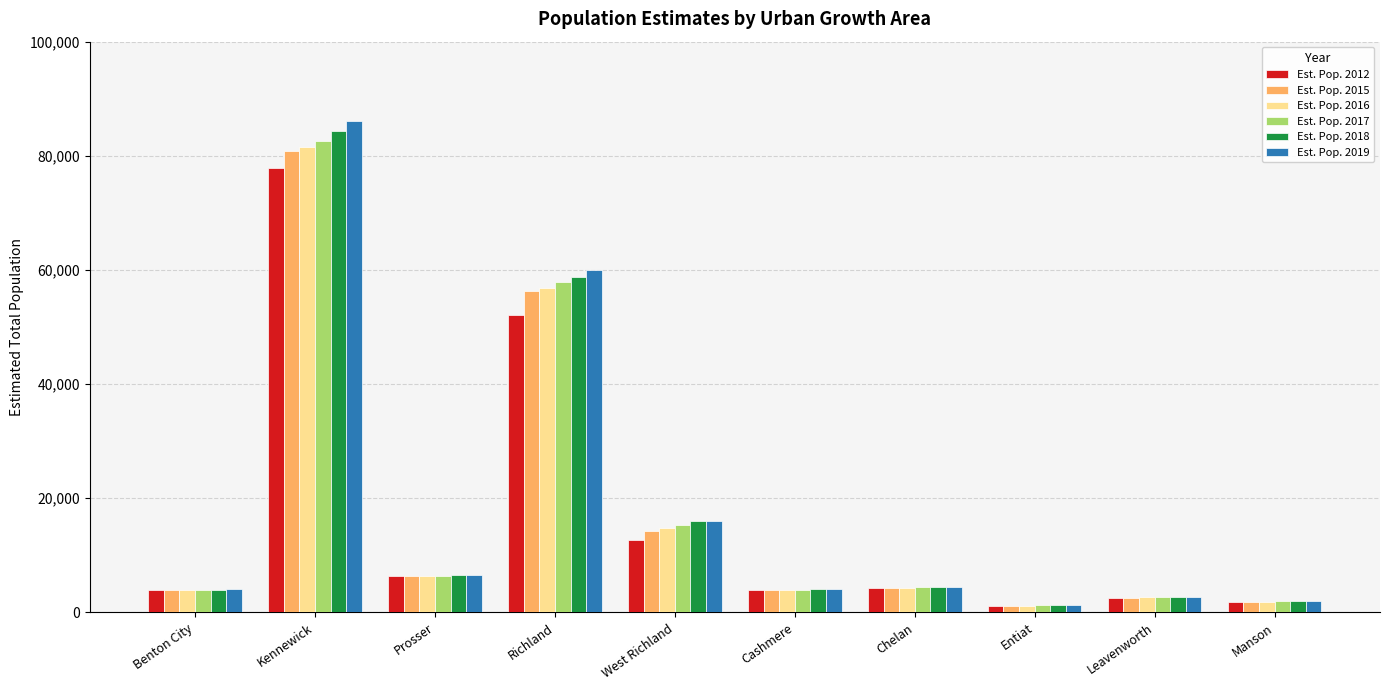

What is the lowest value of the Est. Pop. 2018 series?

1239.9